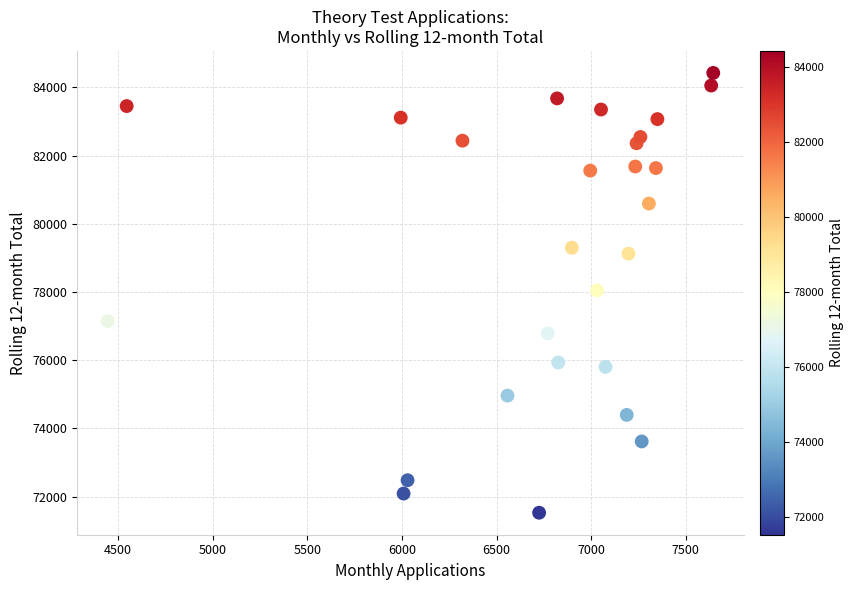

What is the range of X values (max minus min)?

3200